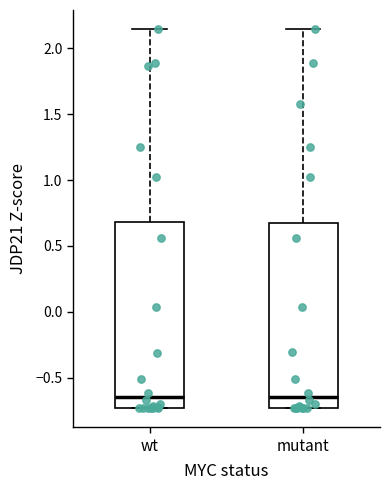

Reading left to right, transcribe this box plot: for each box, give where its median line is, the range the box spans, and where its two whiskers end, as read against the y-axis. The values are not printed on the chart, so give them approximately, as read against the axis.

wt: median -0.65, box -0.75 to 0.70, whiskers -0.75 to 2.15
mutant: median -0.65, box -0.75 to 0.70, whiskers -0.75 to 2.15